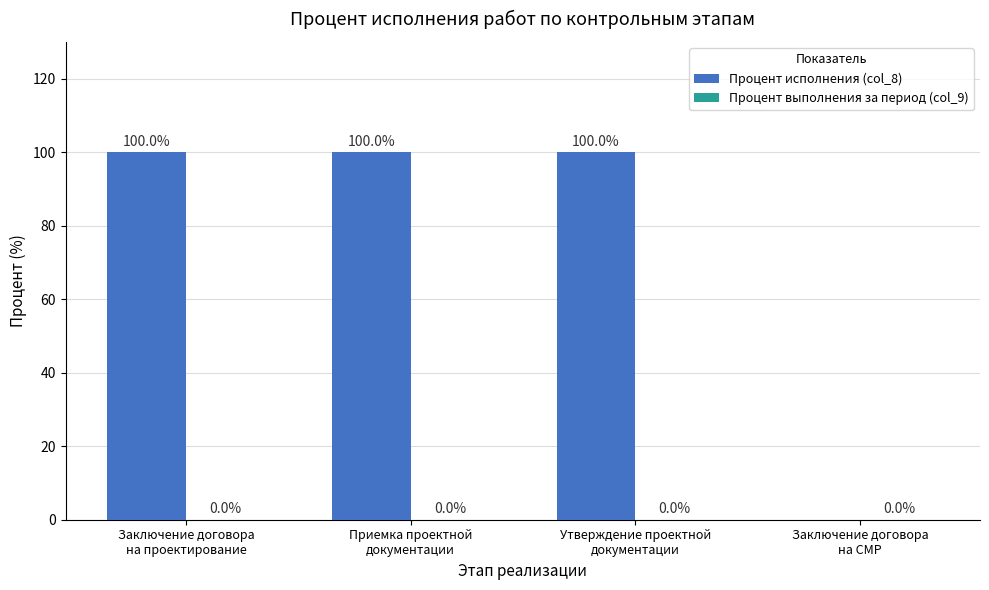

What is the greatest value displayed?

100